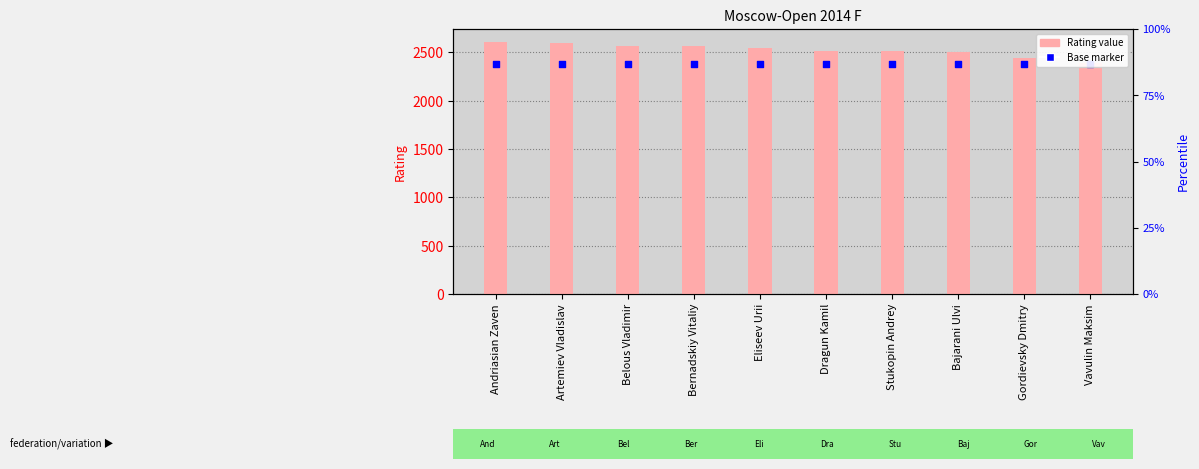

Which series has the largest Y range (max minus min)?

Rating